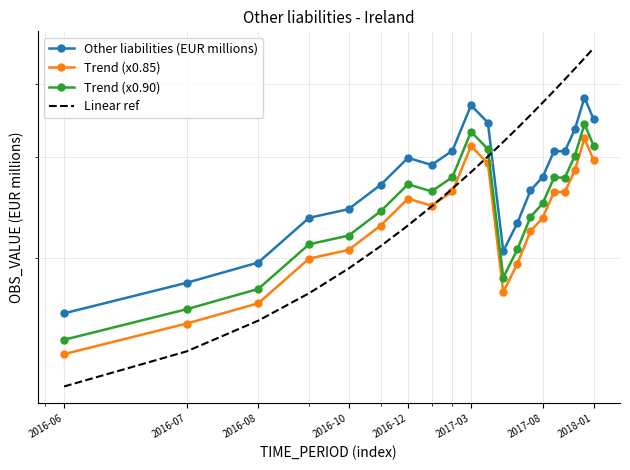

How many intersections are there between Linear ref and Other liabilities (EUR millions)?

1